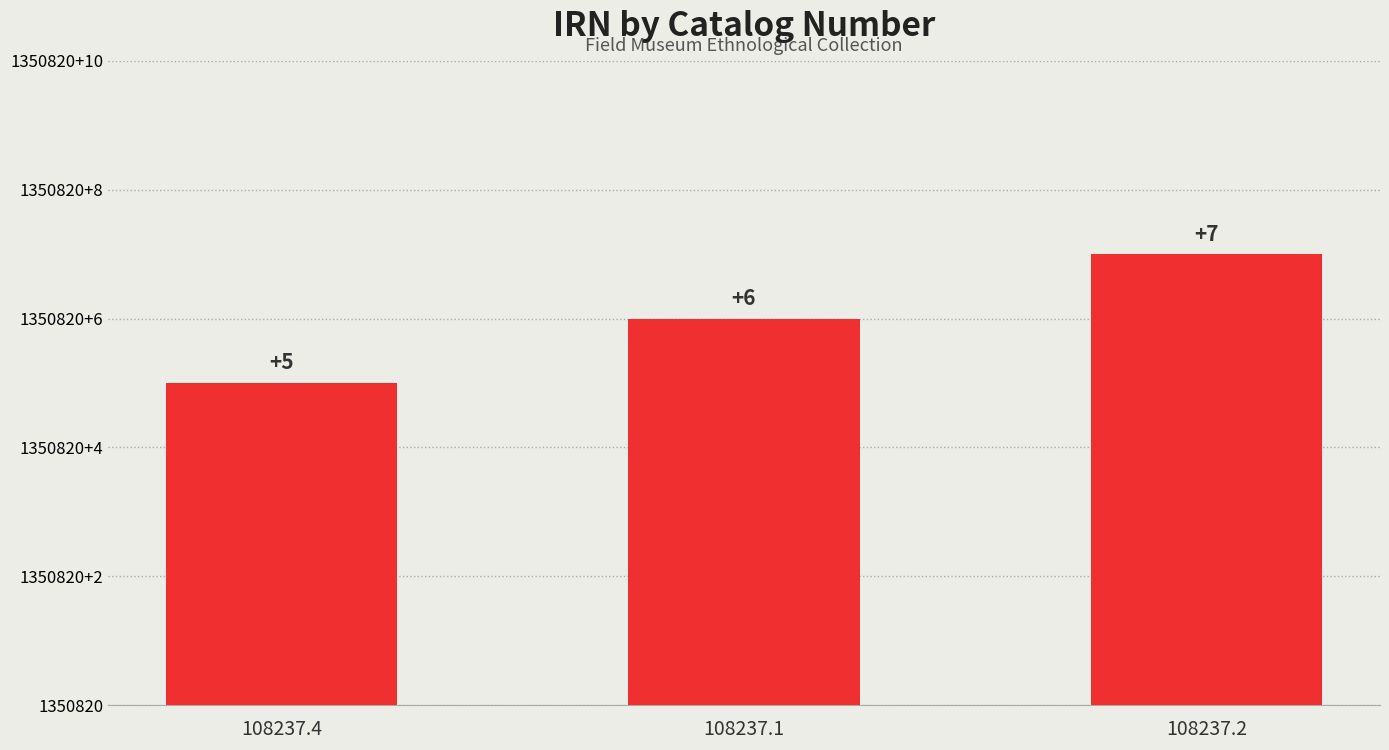

How many values are below 1350826?

1